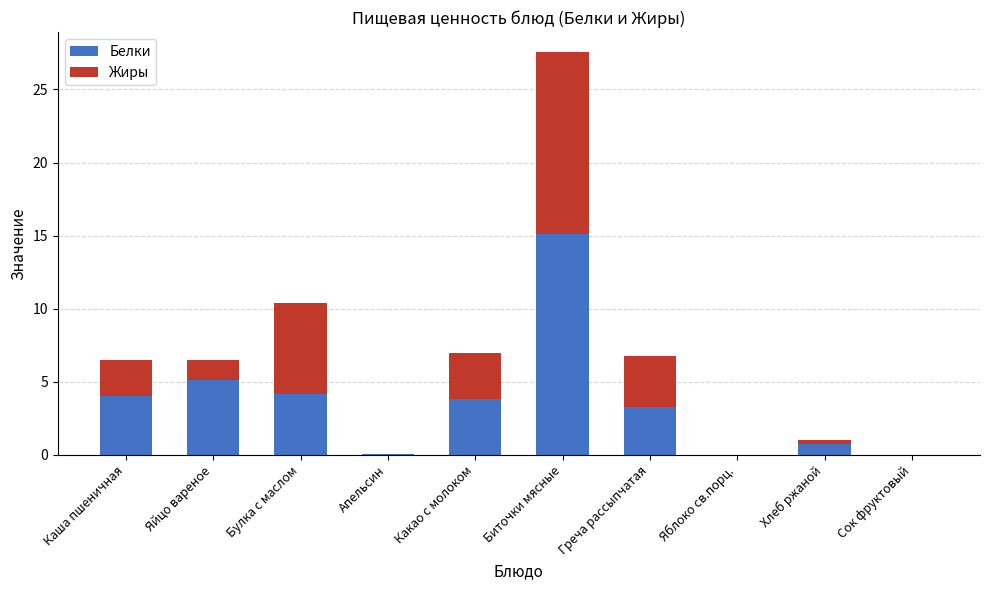

At which category is the sum across all series the highest?

Биточки мясные